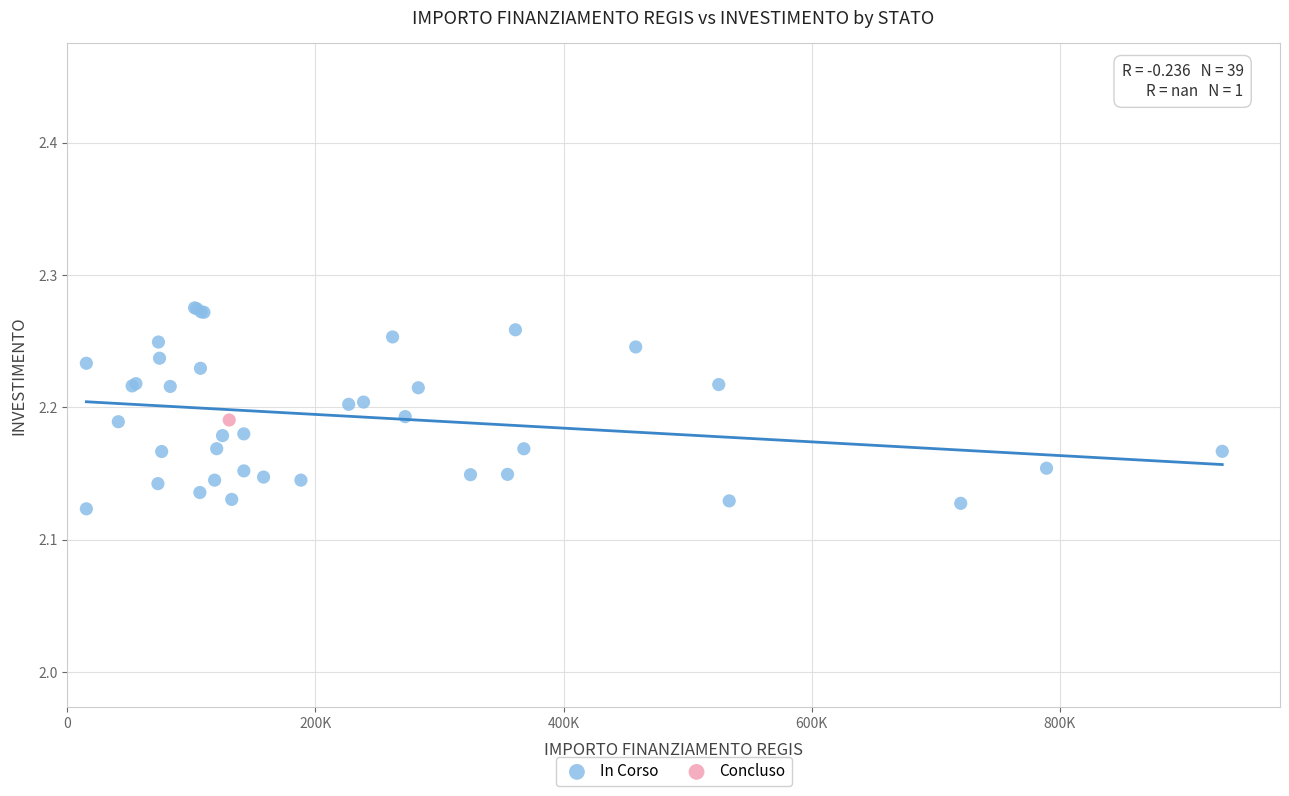

What are all the series names shown in the legend?

In Corso, Concluso